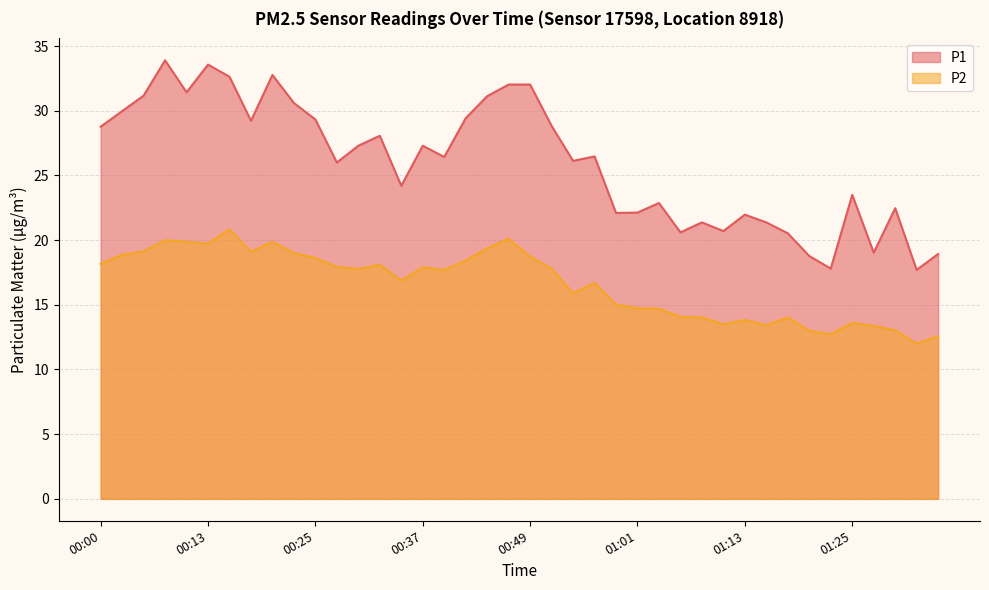

True or false: P1 and P2 intersect in this chart.

False